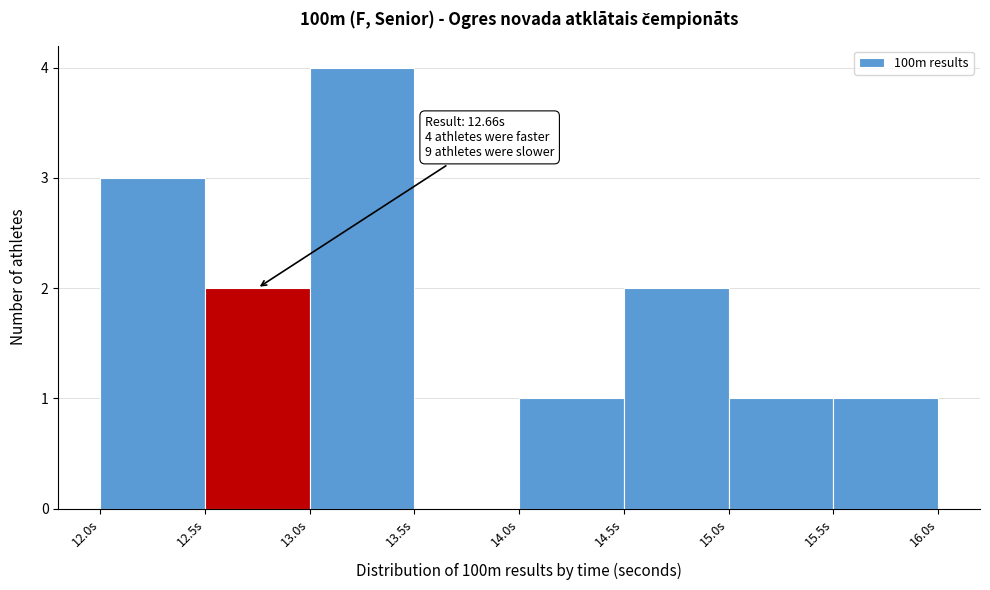

Over which range of the x-axis is the bar tallest?

13.0 to 13.5